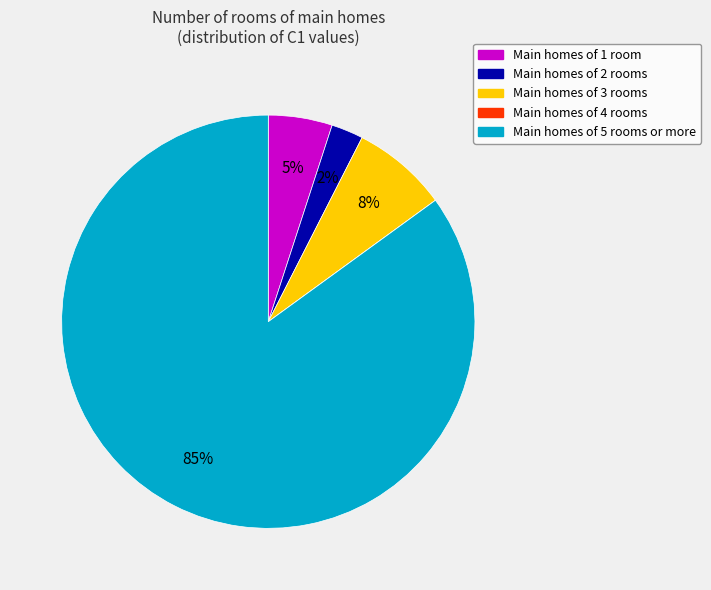

To the nearest percent, what is the difference between the largest and smallest slice percentages?

85%